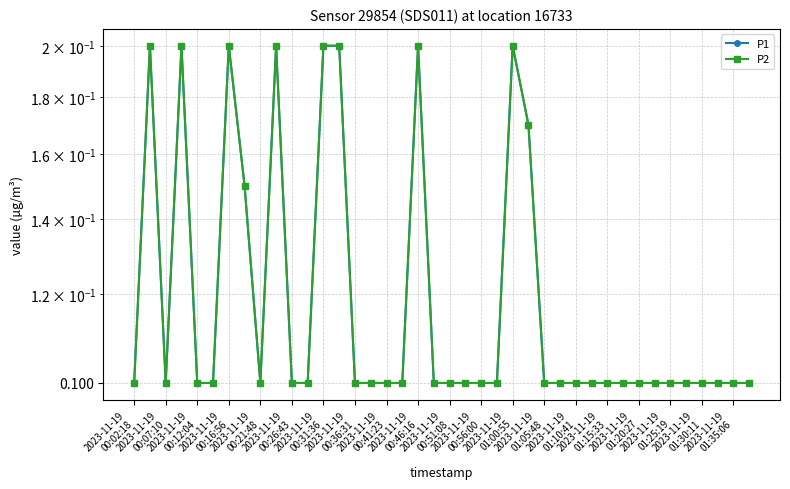

What is the difference between the maximum and minimum values in the P1 series?

0.1